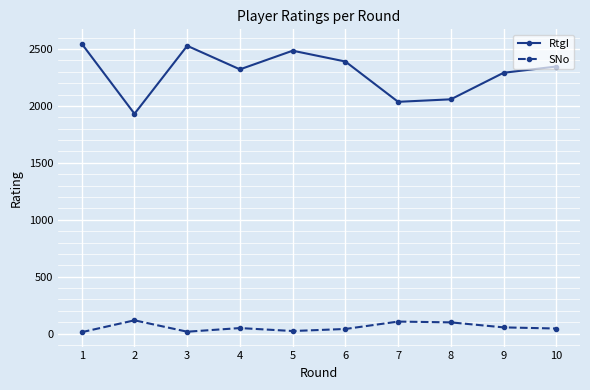

What is the value of the RtgI point at the 4th from the left?

2321